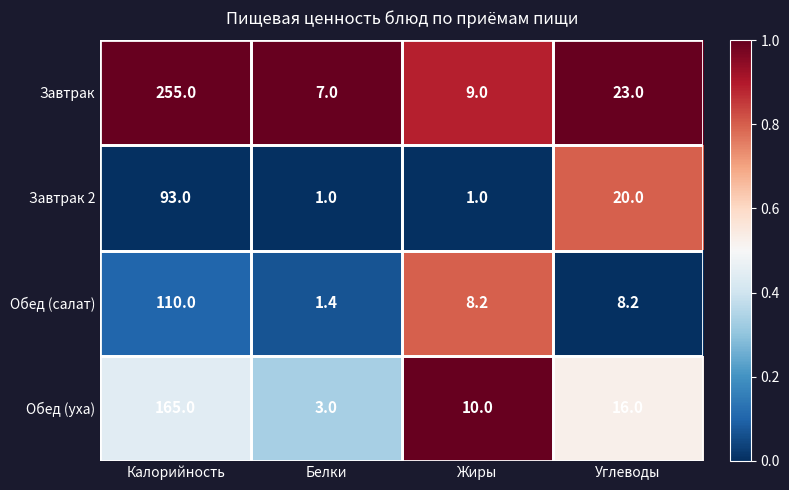

What is the approximate value of Обед (салат) at Белки?

1.4